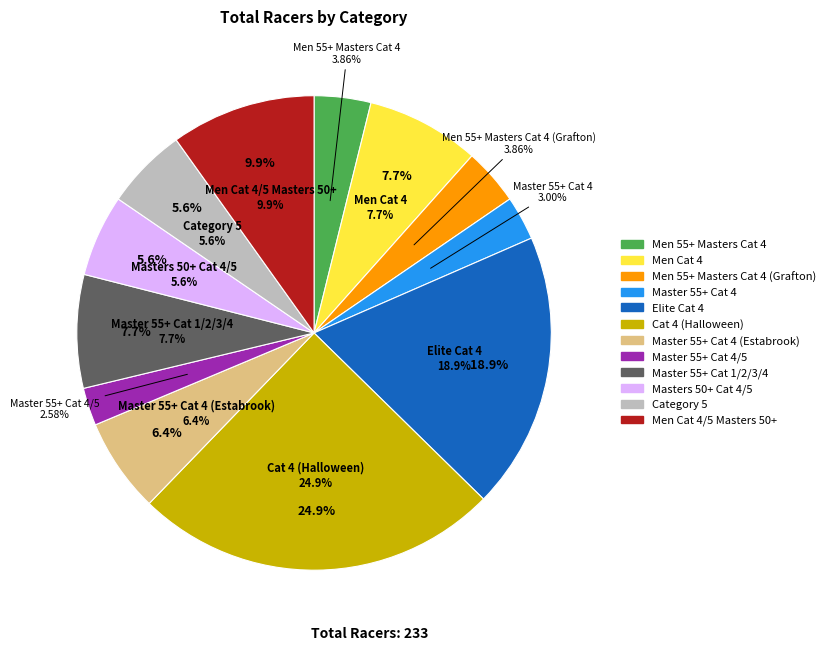

The Master 55+ Cat 4 slice represents 3% of the pie. True or false?

True